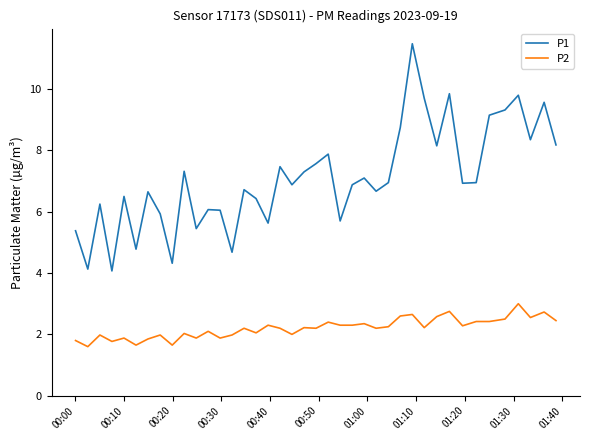

What is the lowest value of the P1 series?

4.1